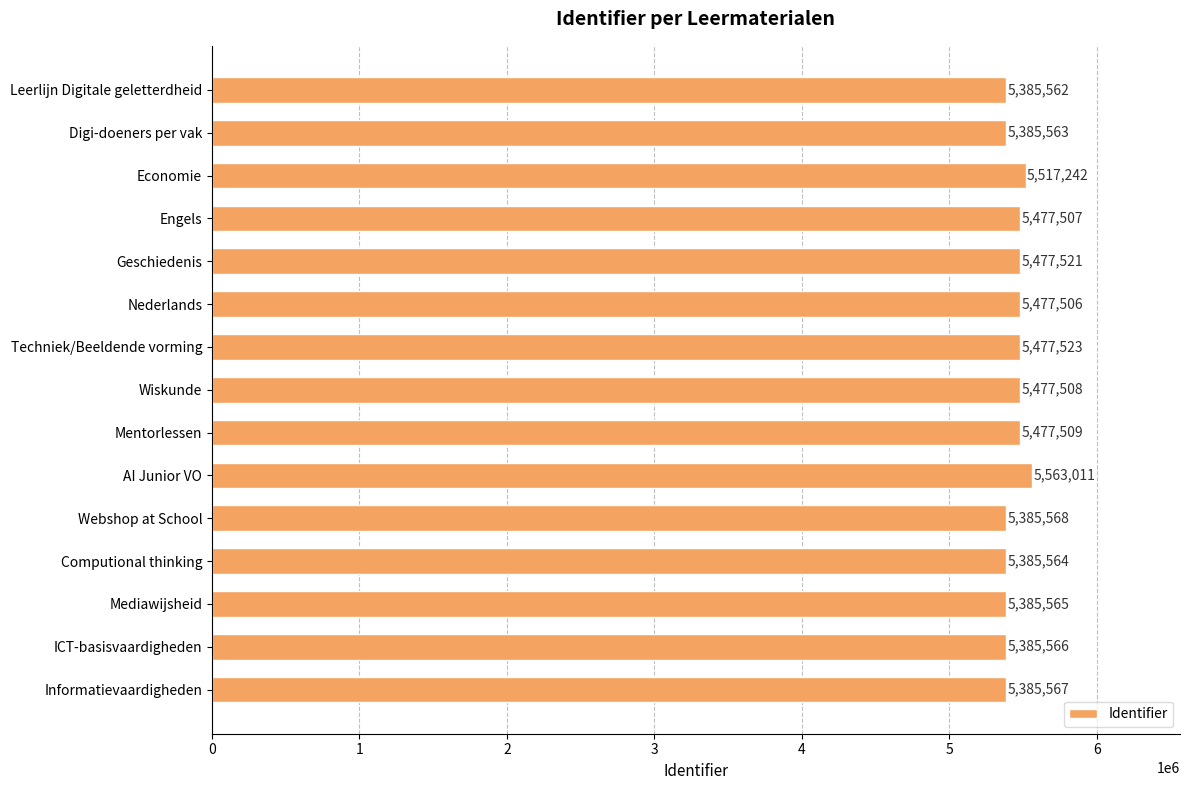

Which category has the highest value across all series?

AI Junior VO